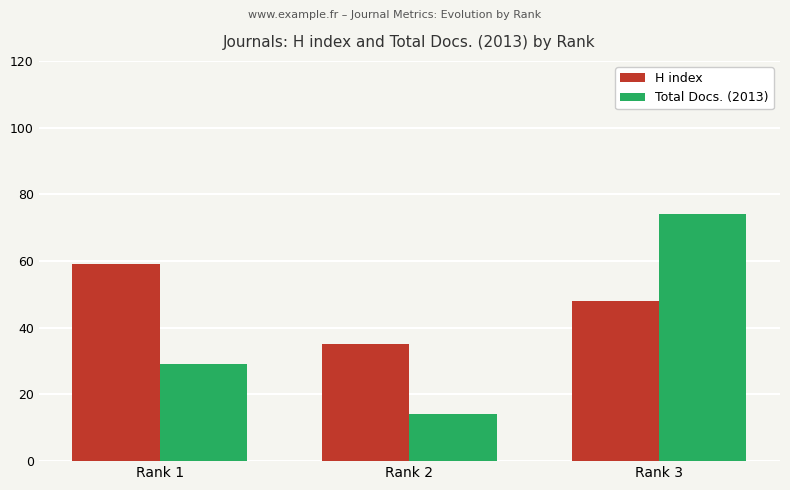

At which label is Total Docs. (2013) closest to 44?

Rank 1